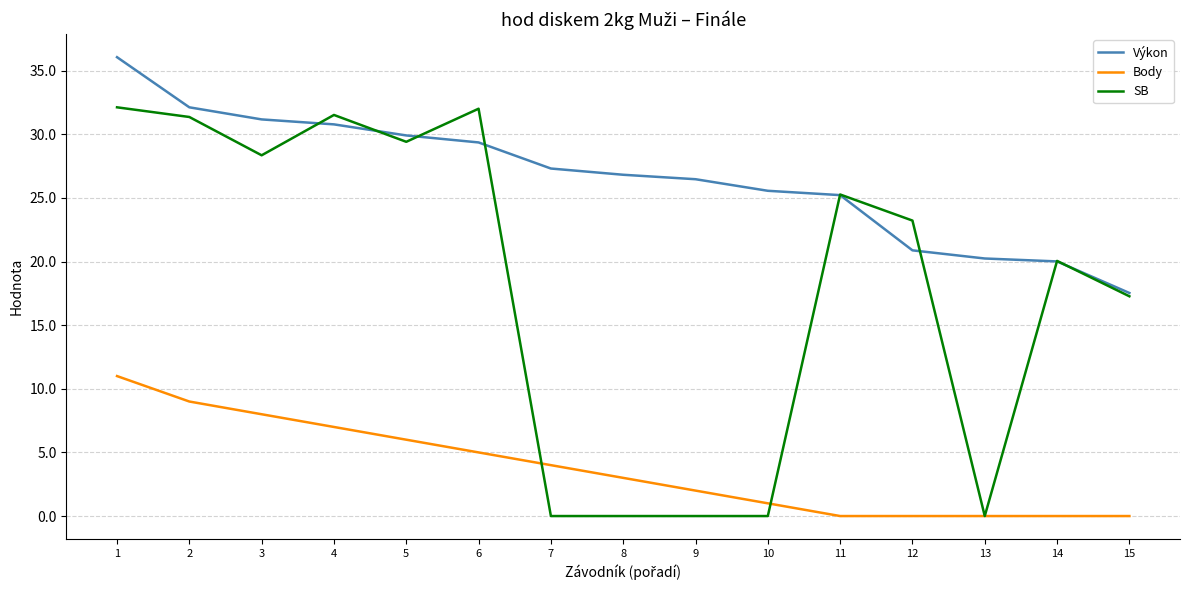

What is the difference between the maximum and minimum values in the Výkon series?

18.5